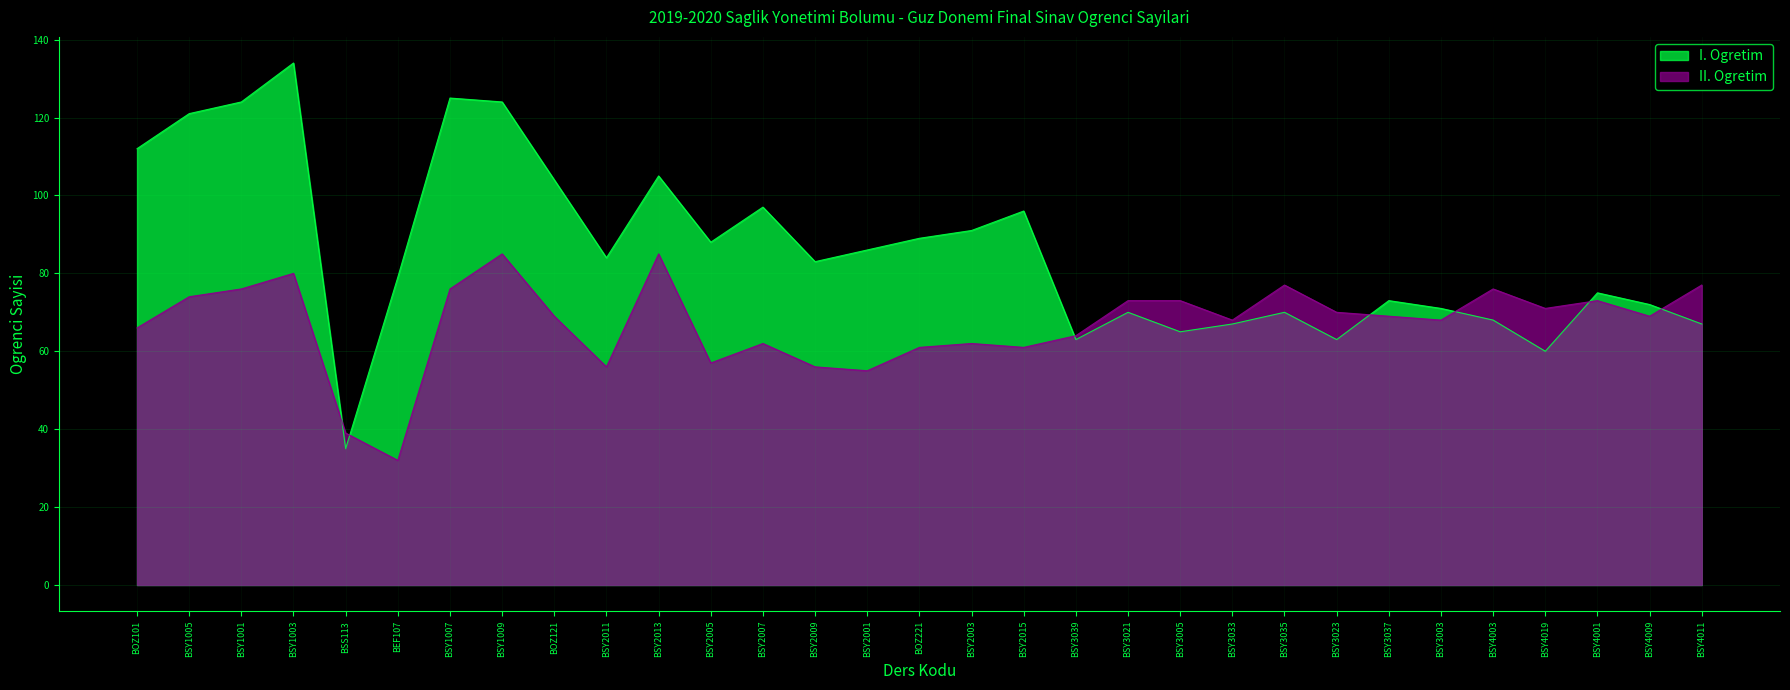

What is the sum of the I. Ogretim values at BSY2001 and BSY4019?

146